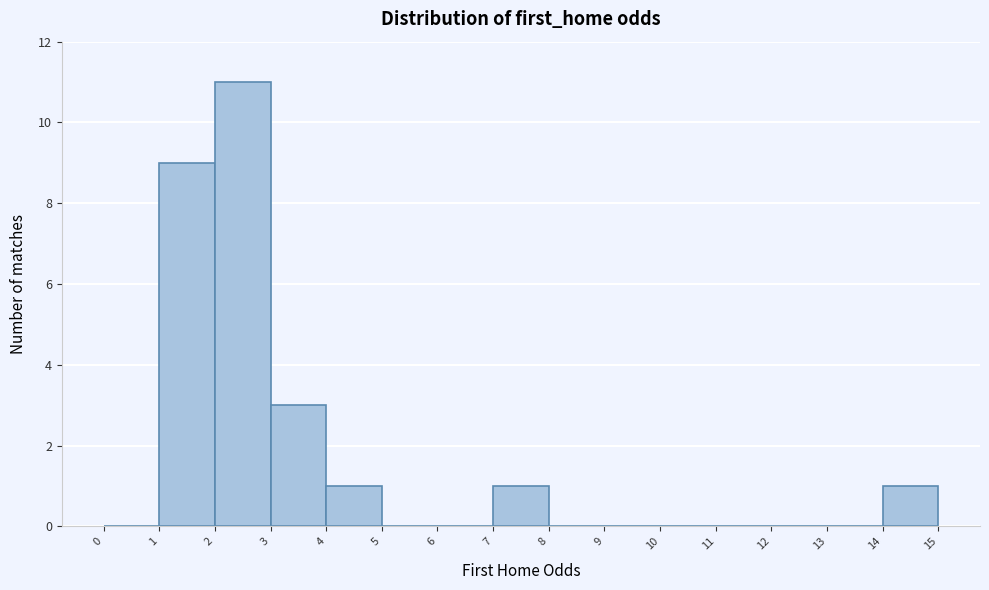

What is the height of the bar covering 7 to 8 on the x-axis? The values are not printed on the chart, so give them approximately, as read against the axis.

1